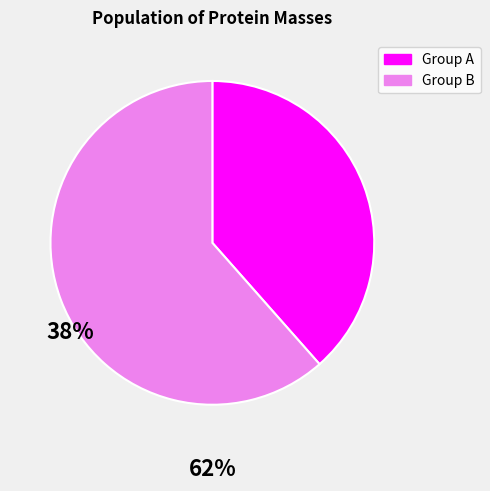

Is there a majority slice in this chart?

Yes